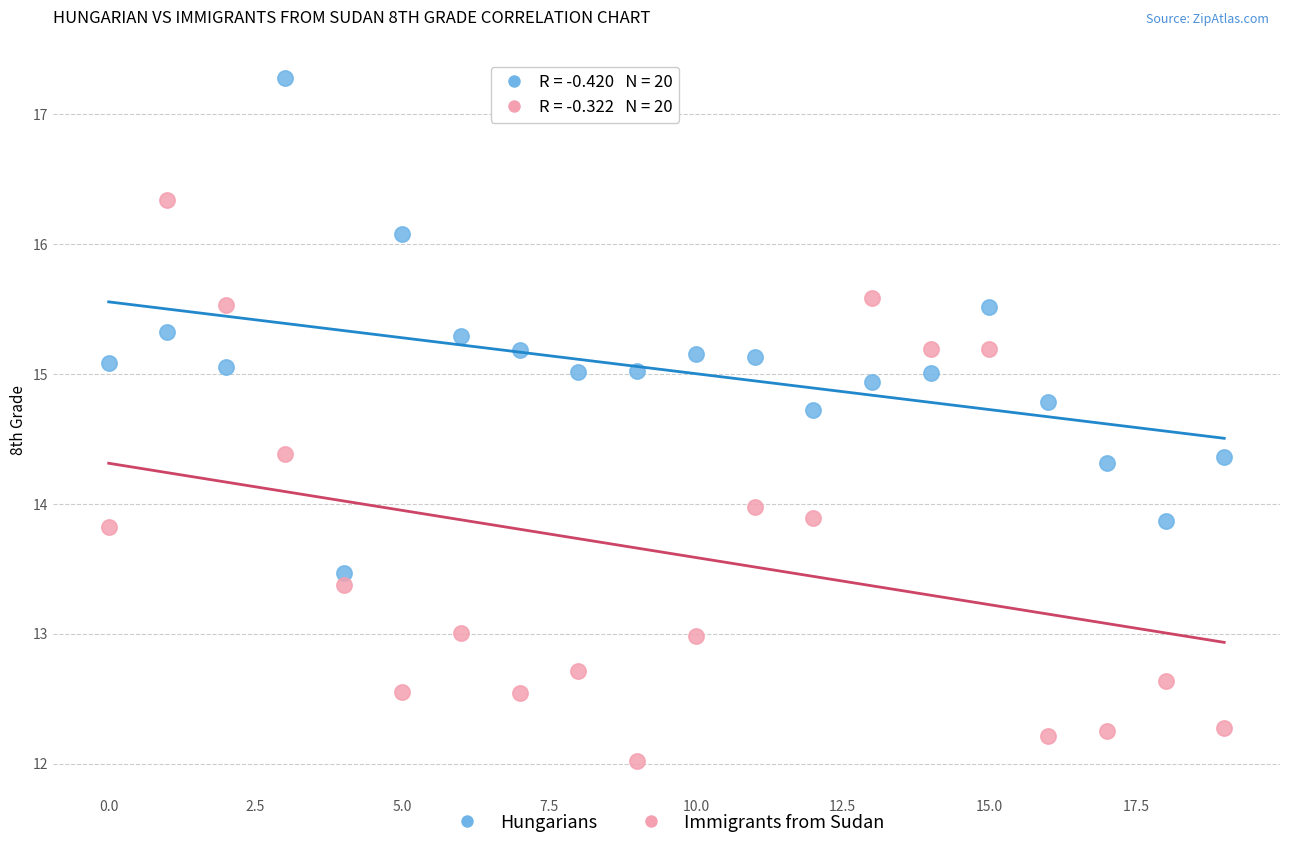

What are all the series names shown in the legend?

Hungarians, Immigrants from Sudan